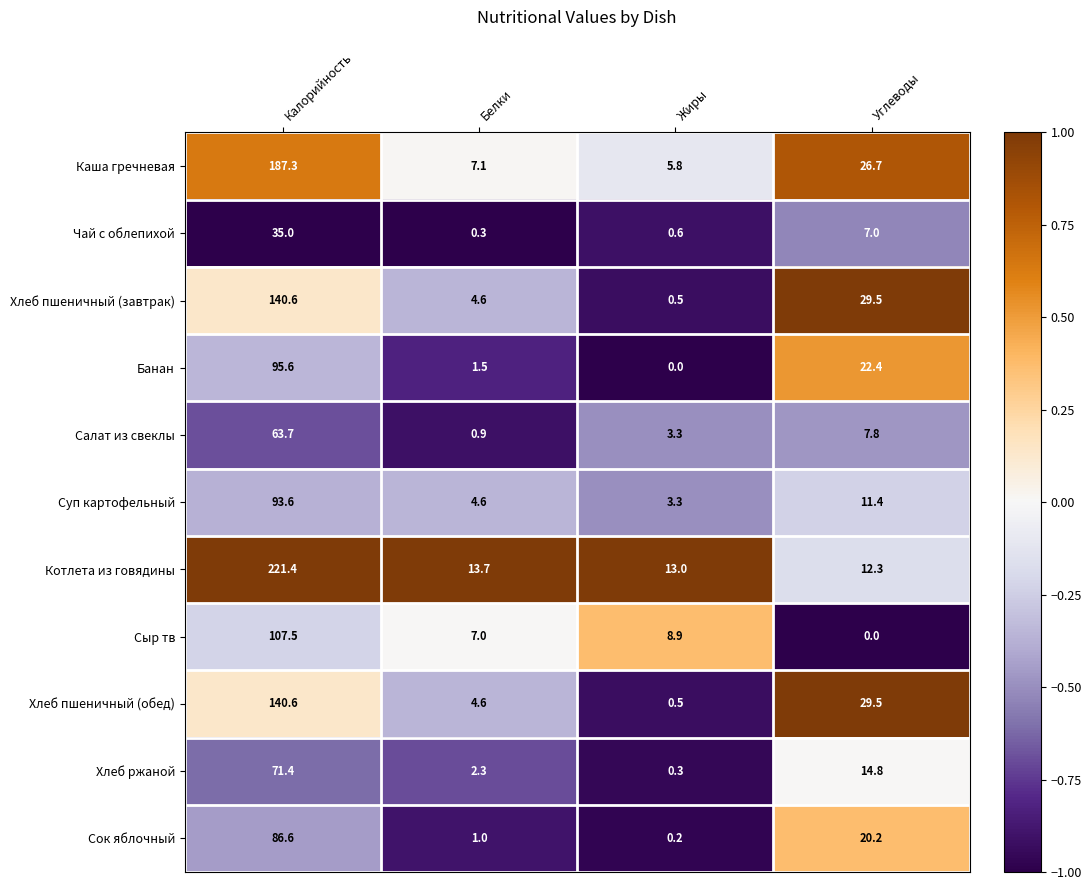

Rank the categories by Каша гречневая value from highest to lowest.

Калорийность, Углеводы, Белки, Жиры